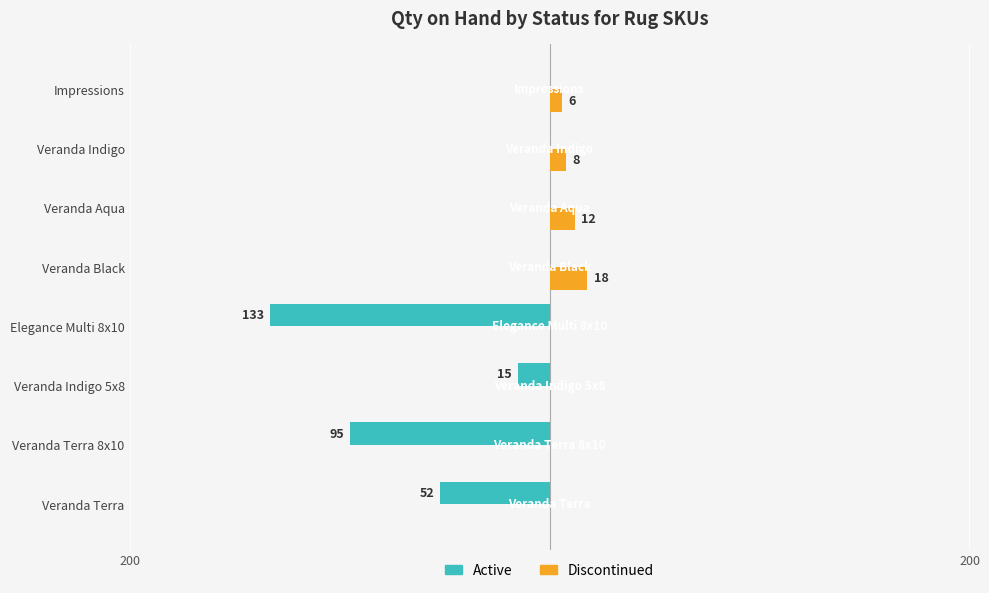

What is the value of the Active bar at the 4th from the left?

-133